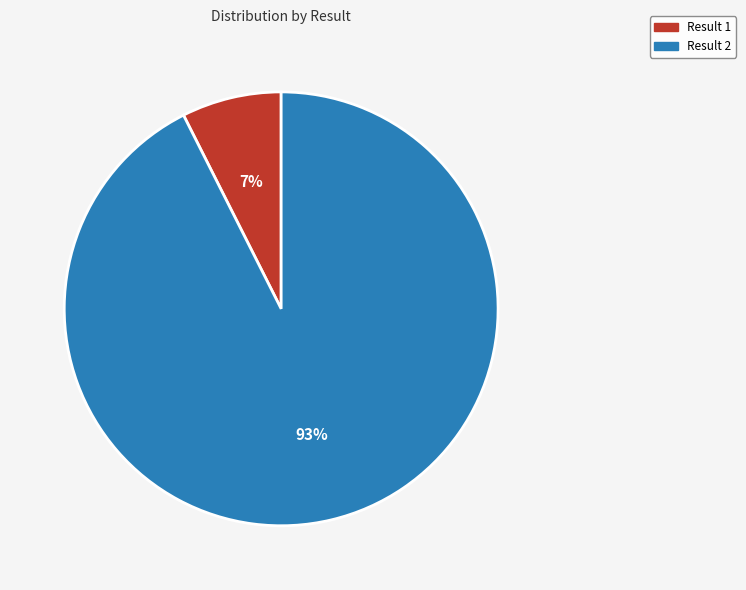

Rank the categories by value from lowest to highest.

Result 1, Result 2